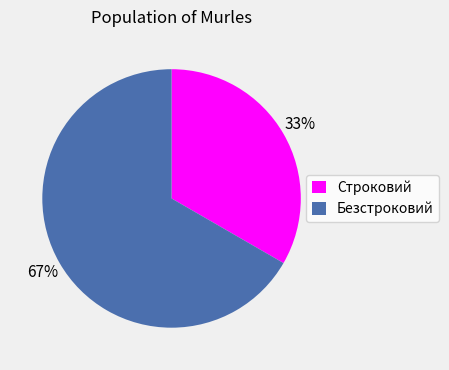

Count the number of slices in the pie.

2